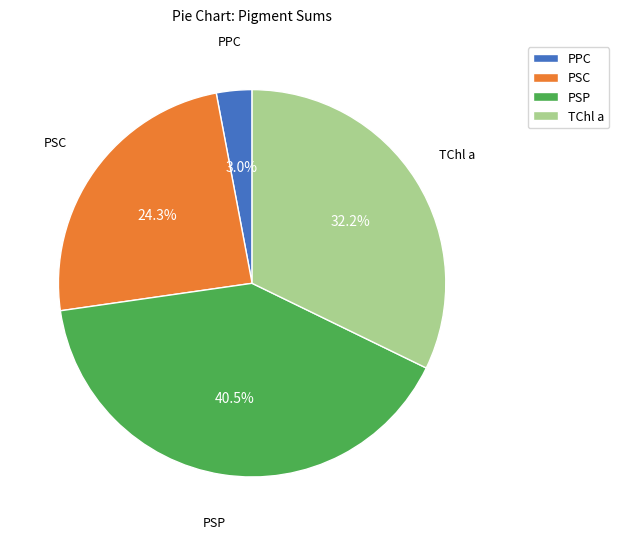

Is the sum of TChl a and PSC greater than half?

Yes